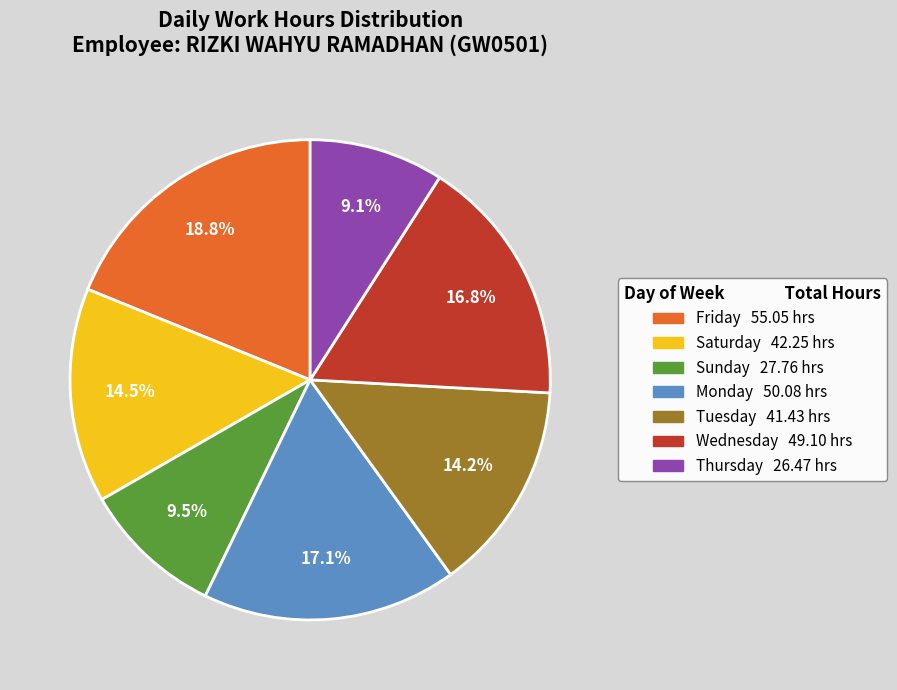

How many segments does this pie chart have?

7